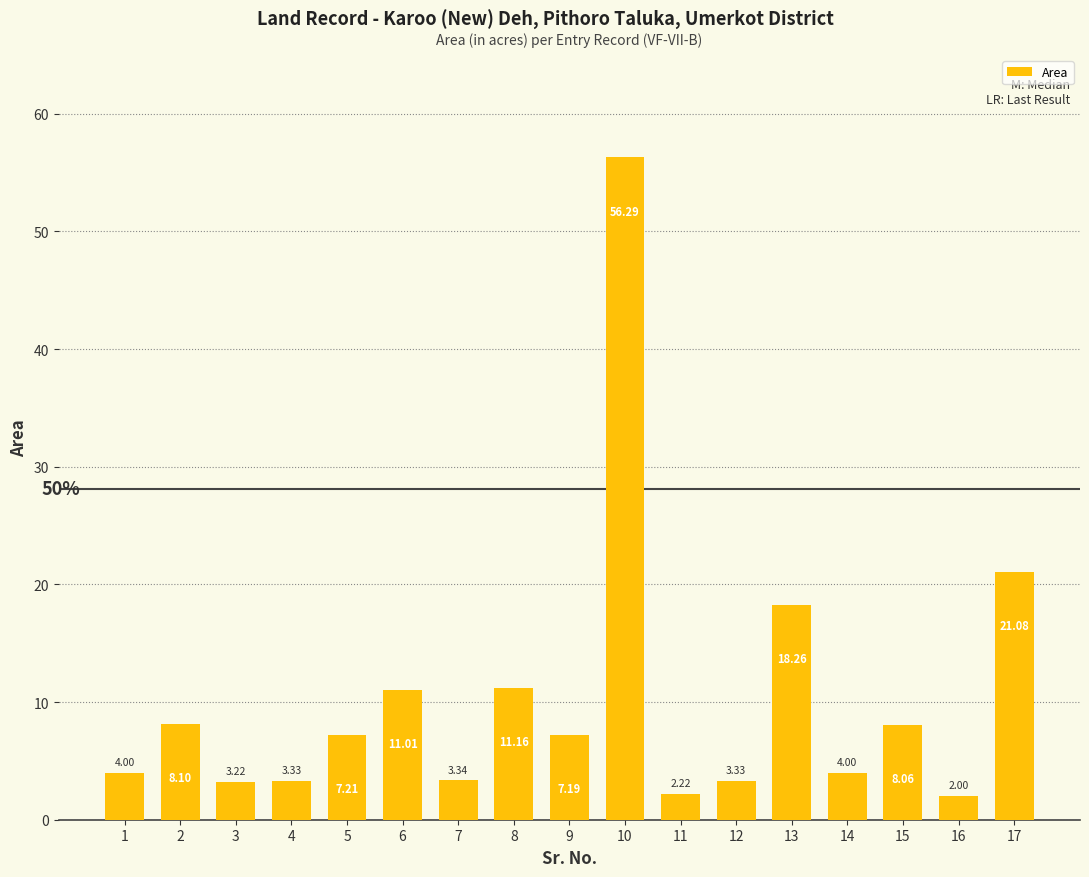

What is the average value?

10.2